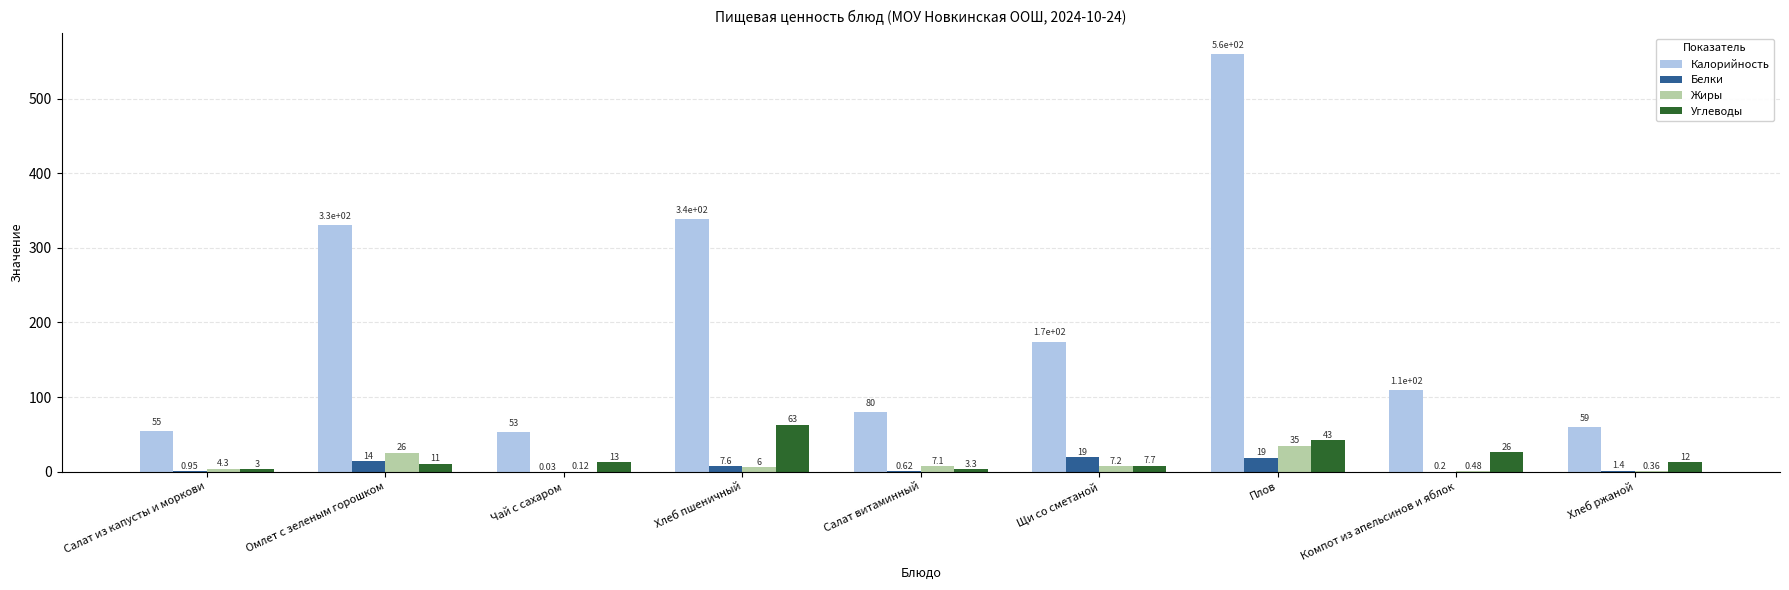

How many distinct data groups are displayed?

4